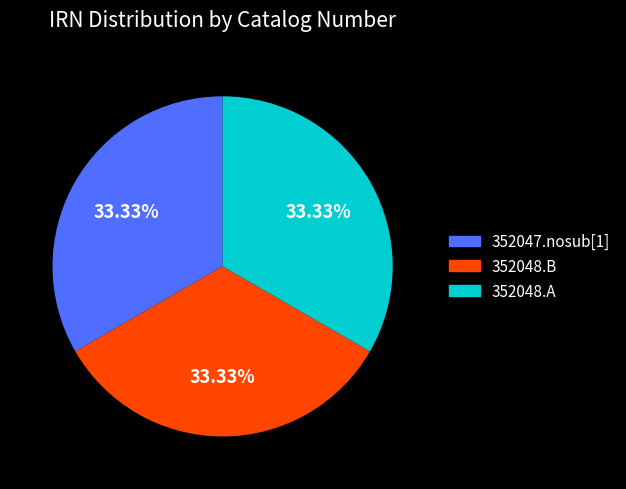

Is there any slice that represents more than half of the pie?

No